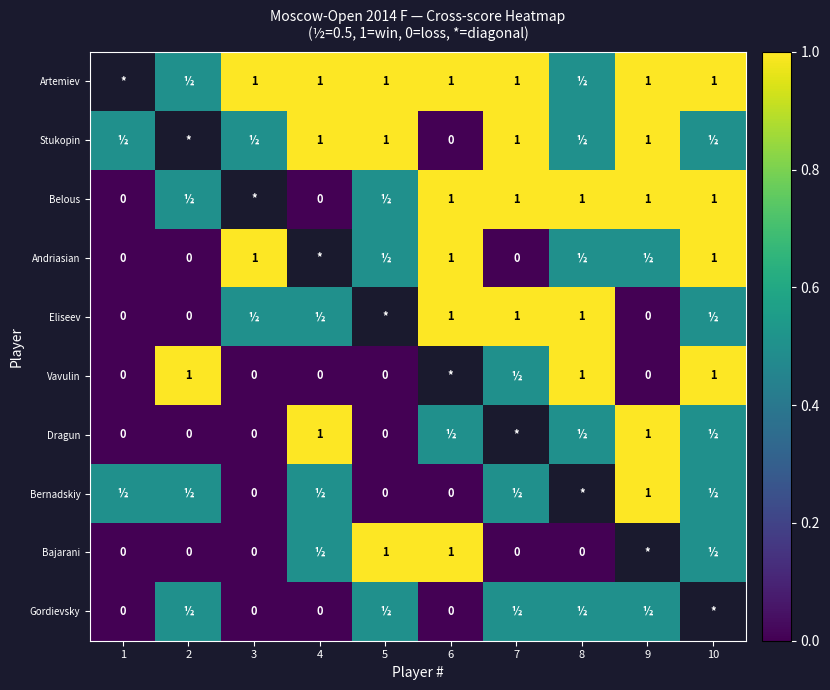

Is it true that Bajarani equals 1.0 at 6?

True